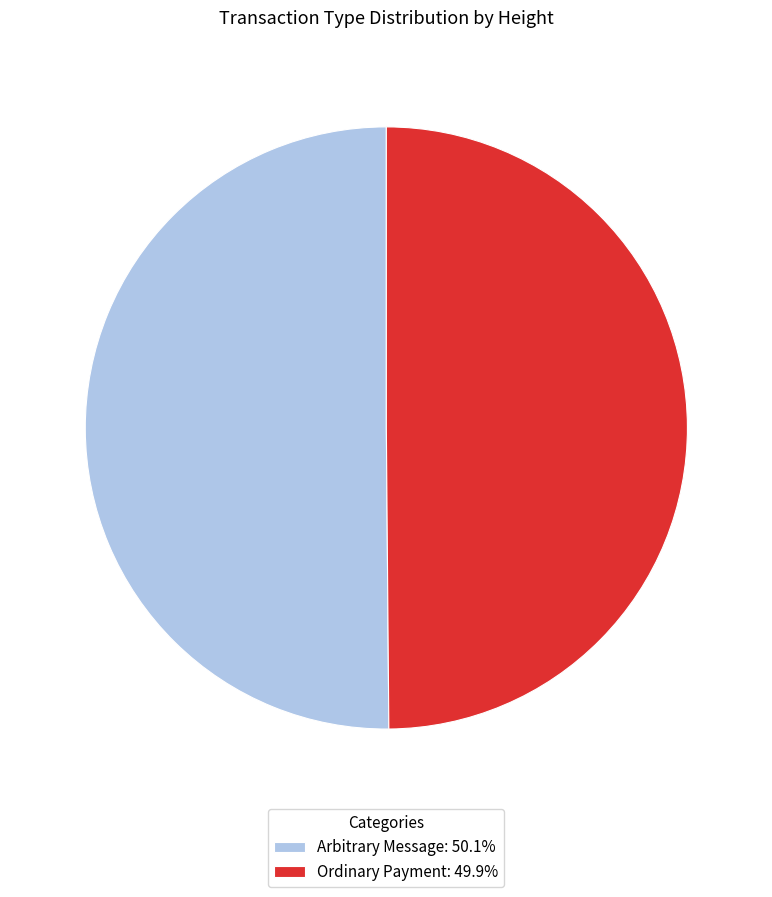

Approximately how many times larger is the value at Ordinary Payment: 49.9% compared to Arbitrary Message: 50.1%?

1.0